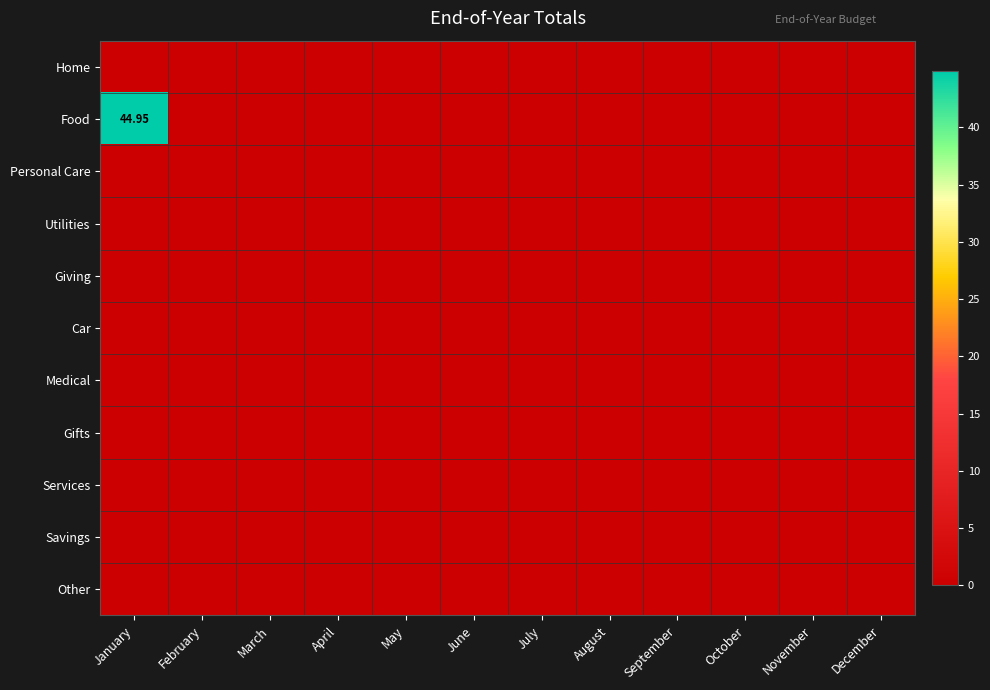

At which category is the sum across all series the highest?

January